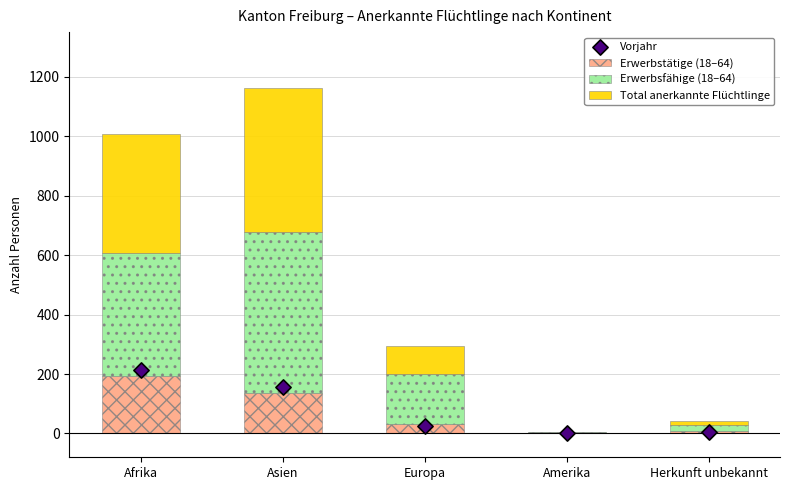

True or false: Erwerbstätige (18–64) has a value of 192 at Afrika.

True